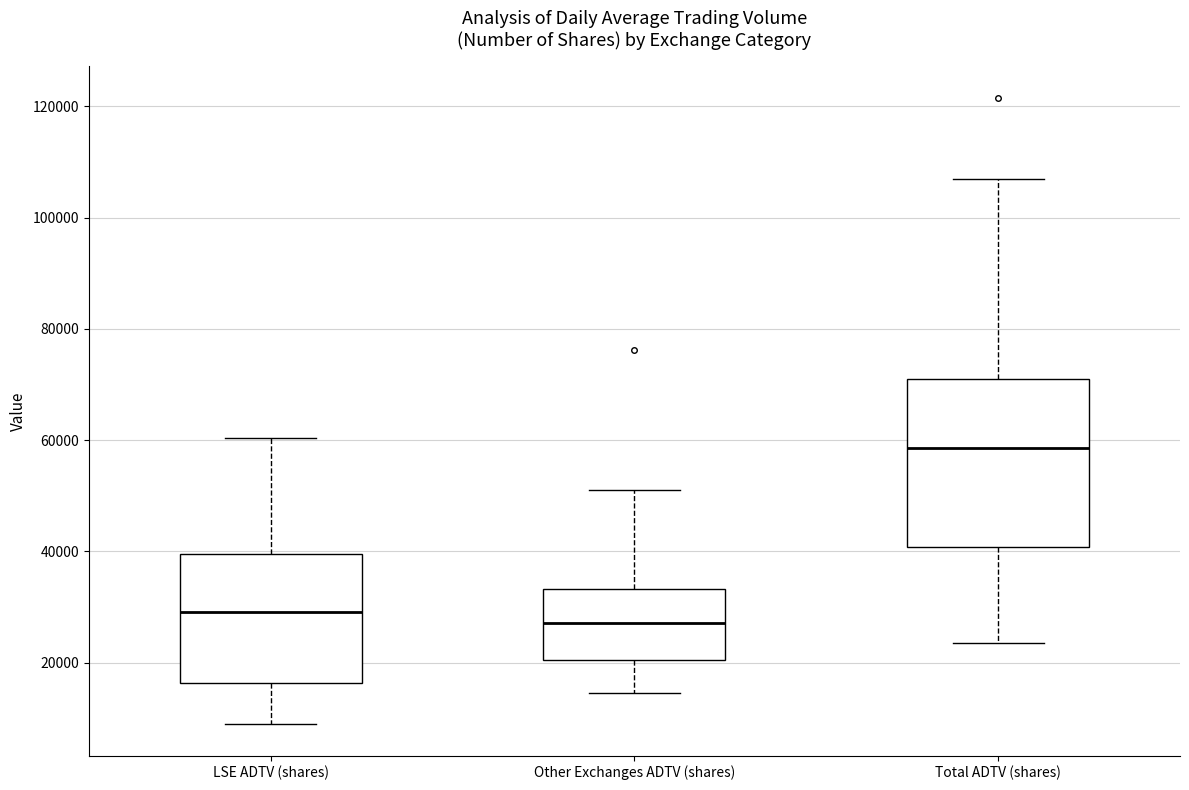

Reading left to right, read every box against the y-axis: the position of its median line, the range the box covers, and the ends of its whiskers. The values are not printed on the chart, so give them approximately, as read against the axis.

LSE ADTV (shares): median 30000, box 16000 to 40000, whiskers 8000 to 60000
Other Exchanges ADTV (shares): median 28000, box 20000 to 34000, whiskers 14000 to 50000
Total ADTV (shares): median 58000, box 40000 to 70000, whiskers 24000 to 106000